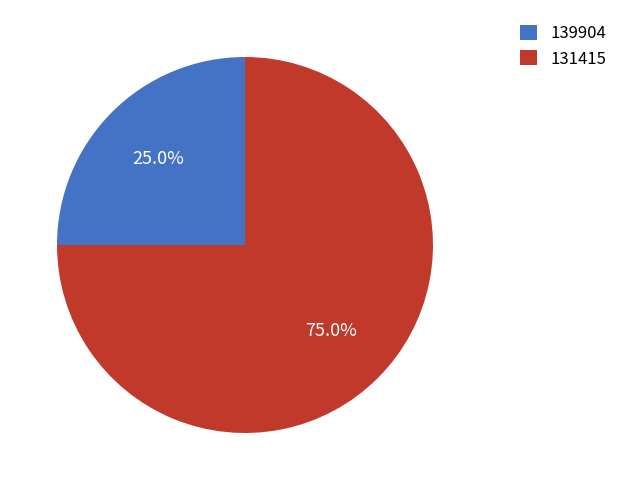

Is there any slice that represents more than half of the pie?

Yes